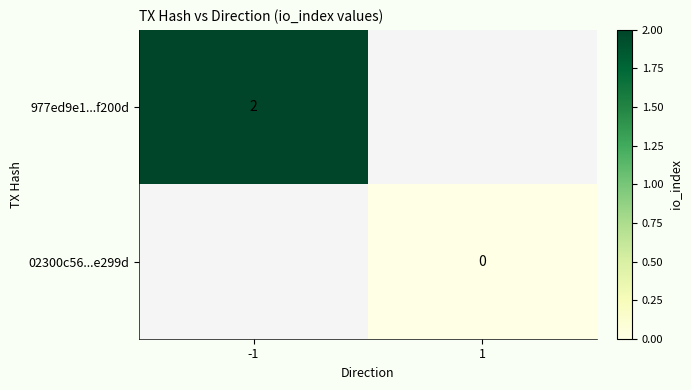

Which label corresponds to the largest value in the chart?

-1